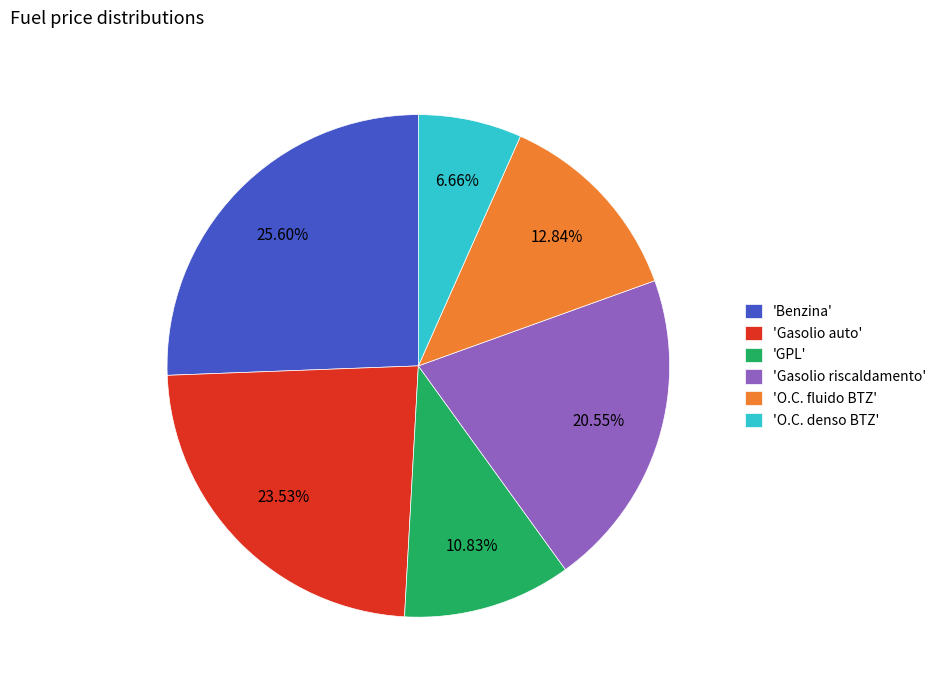

Between 'Benzina' and 'GPL', which is larger?

'Benzina'